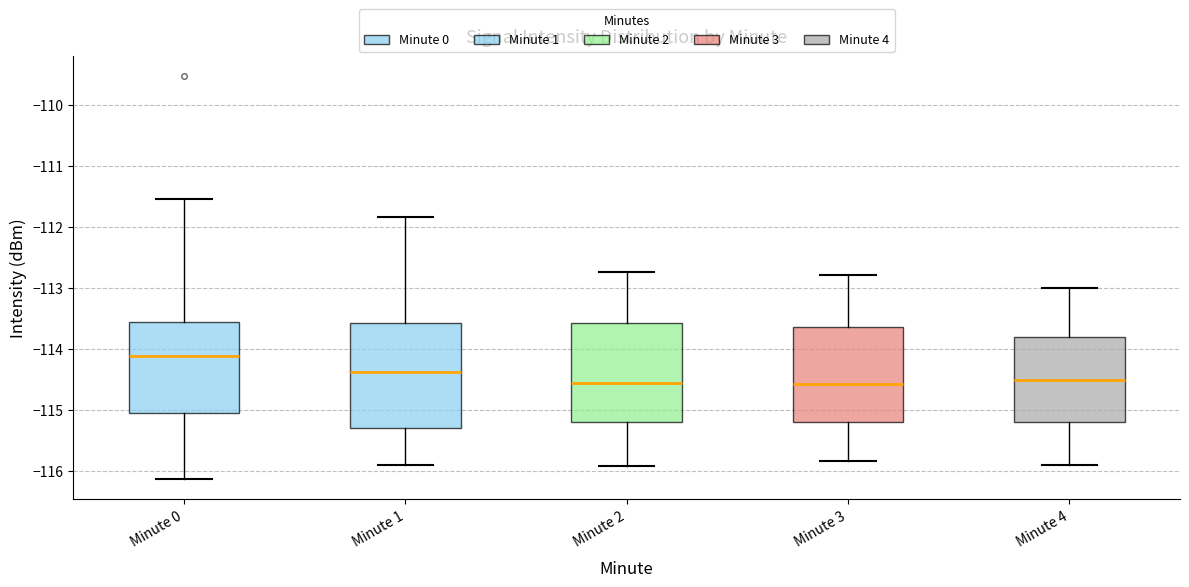

Reading left to right, read every box against the y-axis: the position of its median line, the range the box covers, and the ends of its whiskers. The values are not printed on the chart, so give them approximately, as read against the axis.

Minute 0: median -114.1, box -115.1 to -113.6, whiskers -116.1 to -111.6
Minute 1: median -114.4, box -115.3 to -113.6, whiskers -115.9 to -111.8
Minute 2: median -114.6, box -115.2 to -113.6, whiskers -115.9 to -112.7
Minute 3: median -114.6, box -115.2 to -113.6, whiskers -115.8 to -112.8
Minute 4: median -114.5, box -115.2 to -113.8, whiskers -115.9 to -113.0